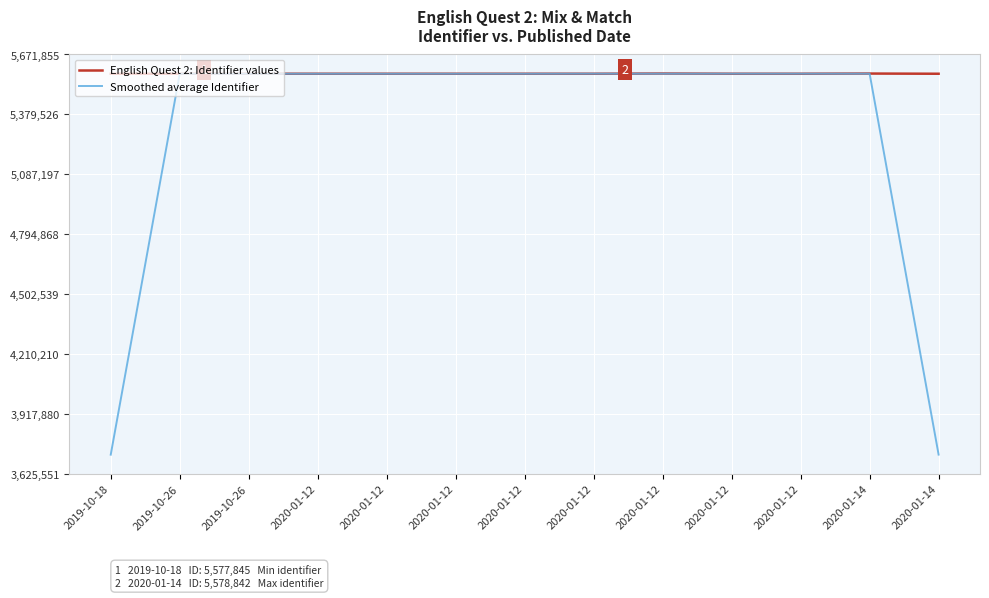

Reading left to right, extract all data points from this chart.

English Quest 2: Identifier values: 5577852.0	5577845.0	5577848.0	5577856.0	5577864.0	5577866.0	5577869.0	5577875.0	5578842.0	5577880.0	5577883.0	5578786.0	5577862.0
Smoothed average Identifier: 3718565.7	5577848.3	5577849.7	5577856.0	5577862.0	5577866.3	5577870.0	5578195.3	5578199.0	5578201.7	5578183.0	5578177.0	3718882.7